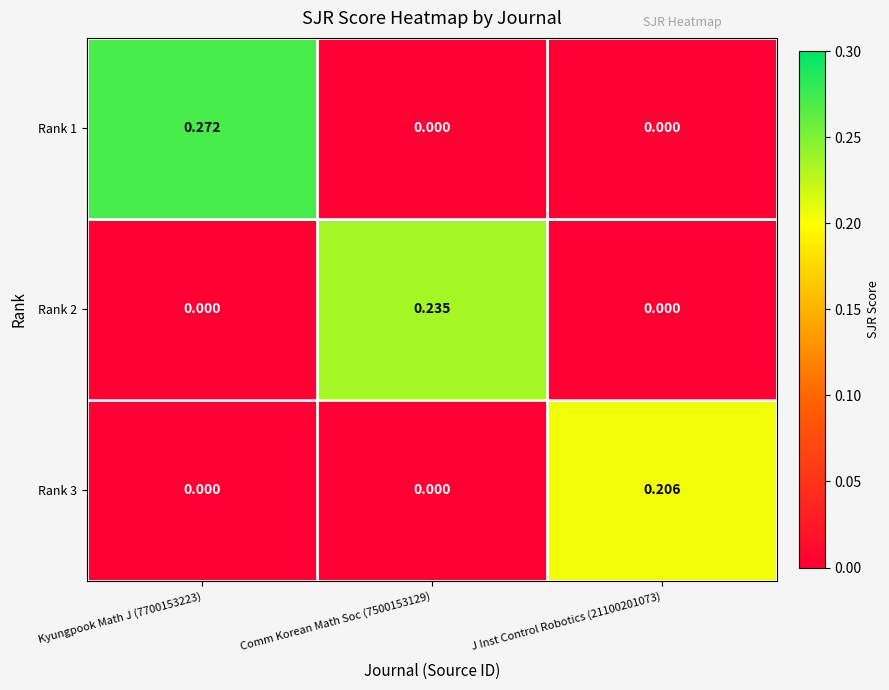

Is the value of Rank 2 at Kyungpook Math J (7700153223) greater than the value of Rank 1 at Kyungpook Math J (7700153223)?

No